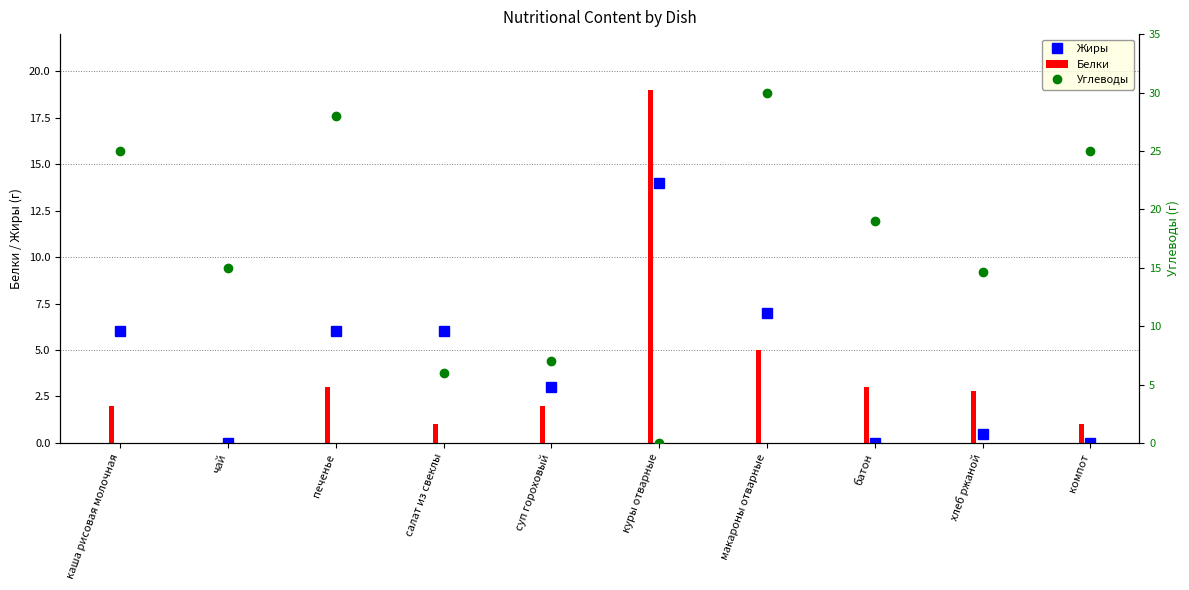

At which label does Жиры reach its minimum?

чай